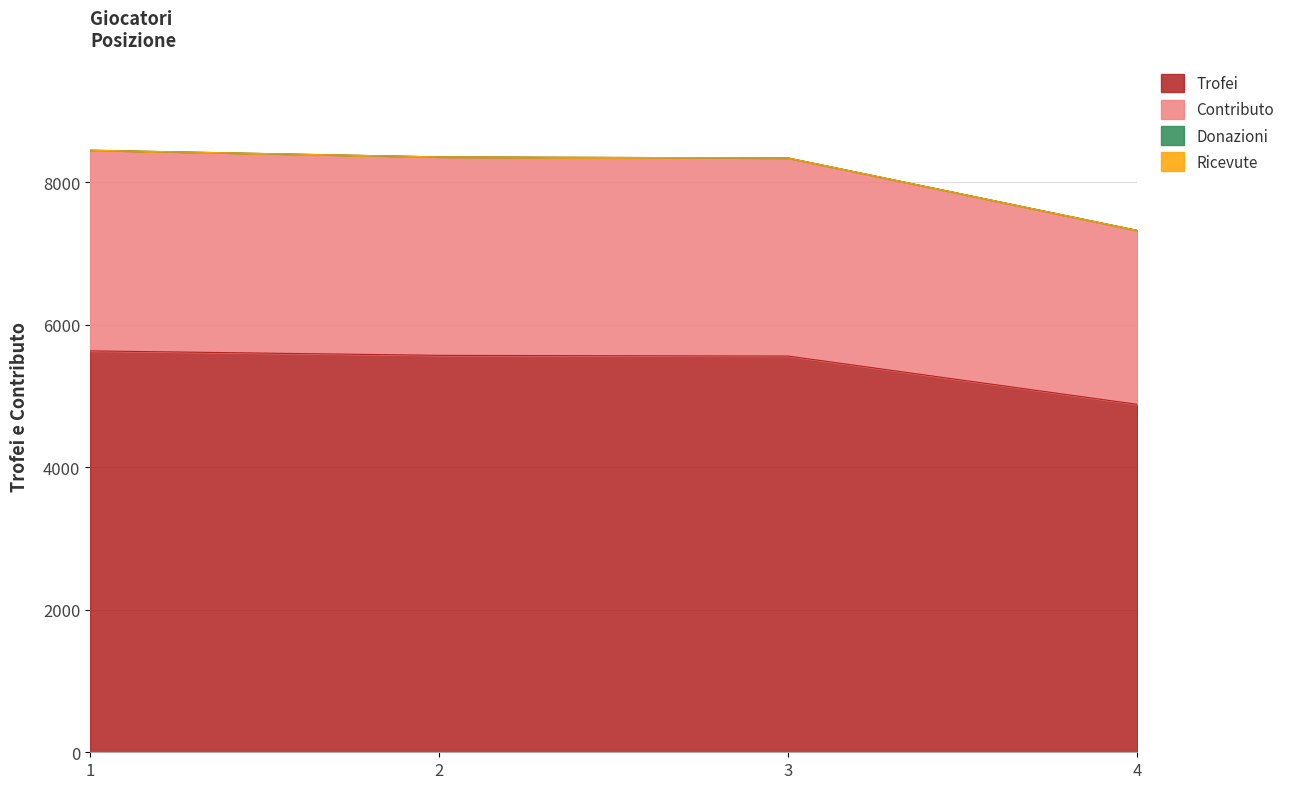

True or false: Contributo and Trofei cross at least once.

False